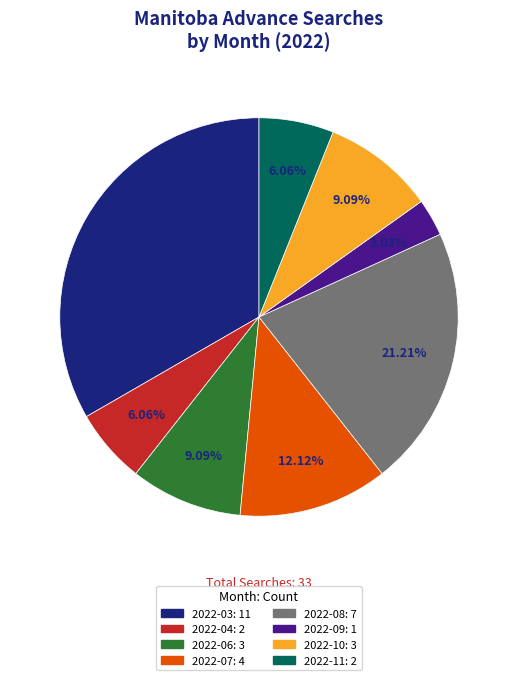

Is there a majority slice in this chart?

No